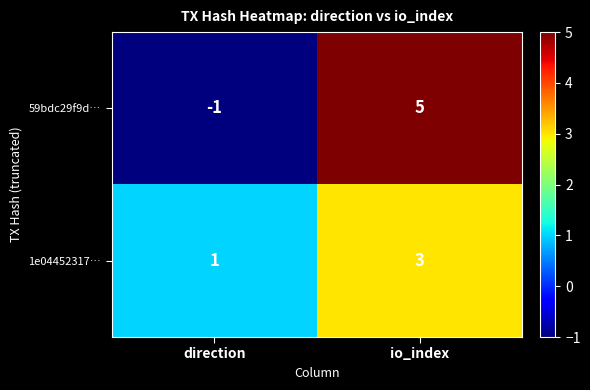

The 59bdc29f9d… series shows -1 at direction. True or false?

True